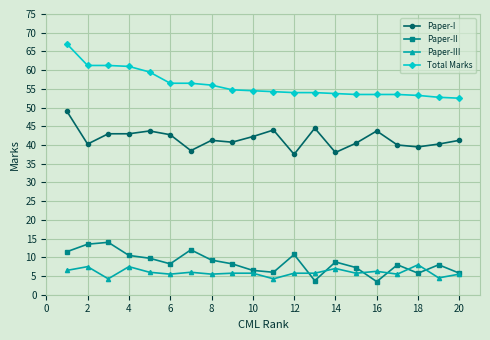

How many lines are shown in the chart?

4